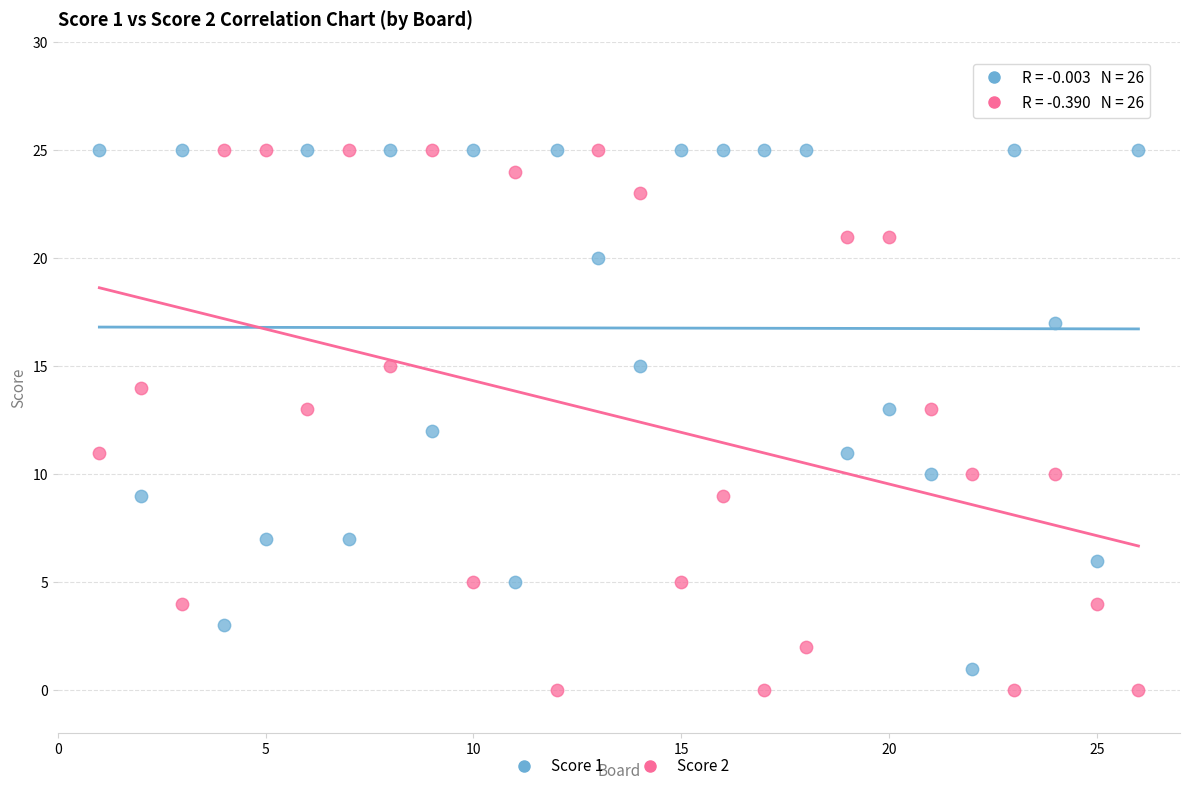

What is the X range (max minus min) for the scatter plot?

25